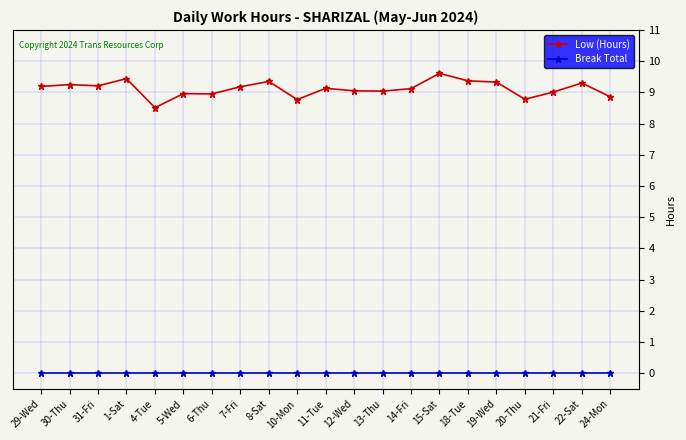

Which series has the largest range (max minus min)?

Low (Hours)